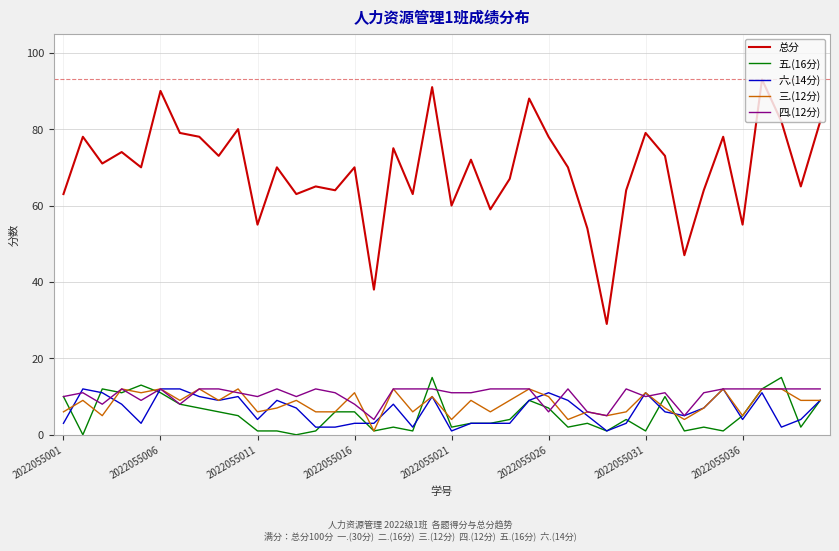

True or false: 总分 and 六.(14分) intersect in this chart.

False